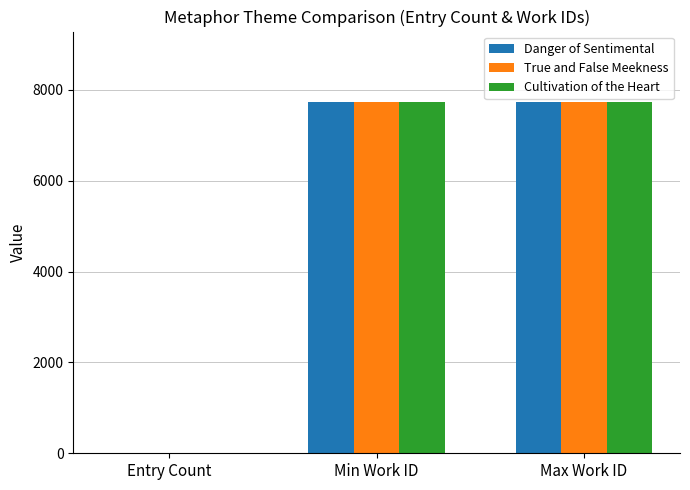

Which series has the widest spread of values?

True and False Meekness